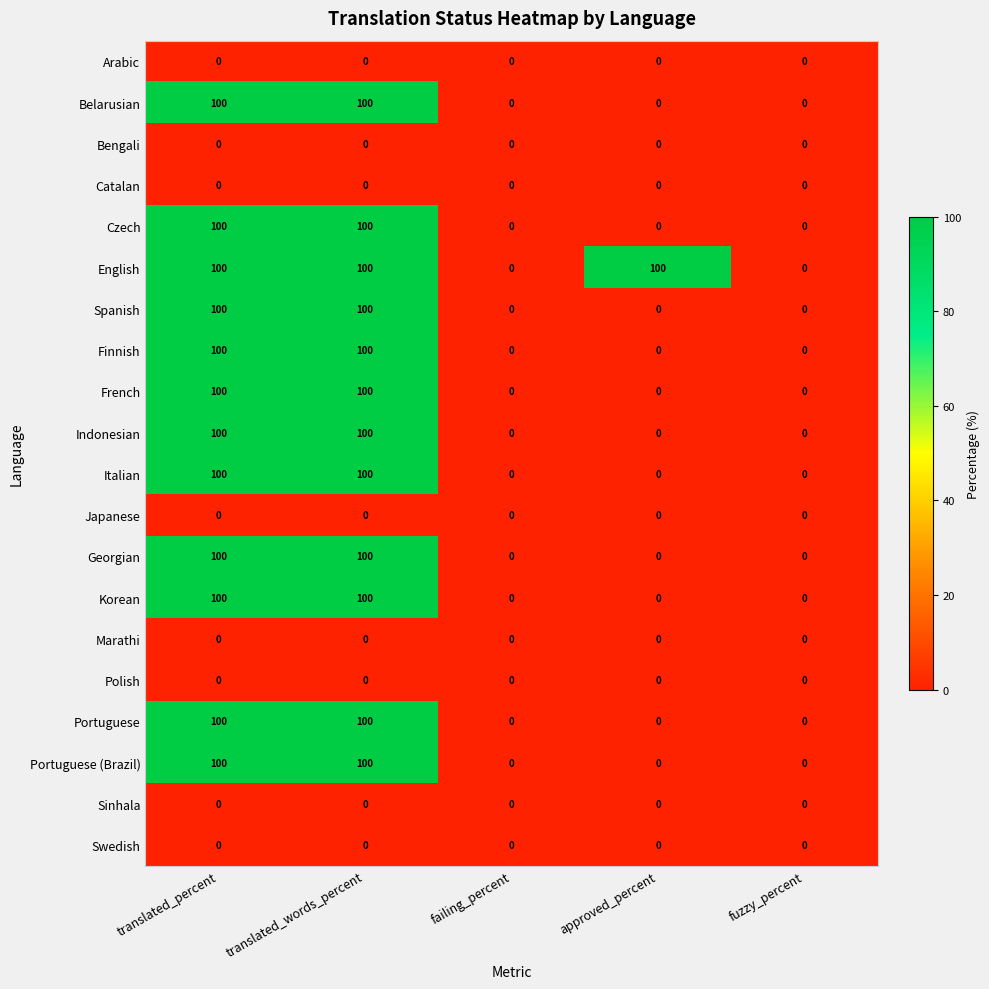

At how many categories does at least one series exceed 78?

3